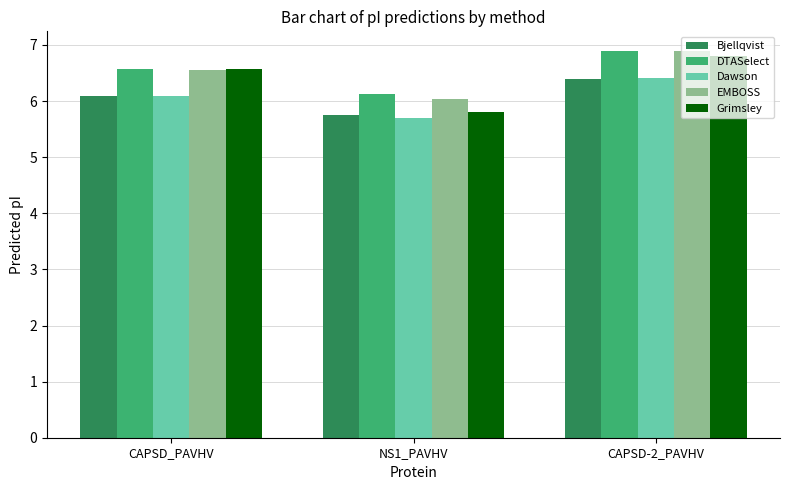

Between CAPSD_PAVHV and CAPSD-2_PAVHV, which series saw the biggest shift?

EMBOSS